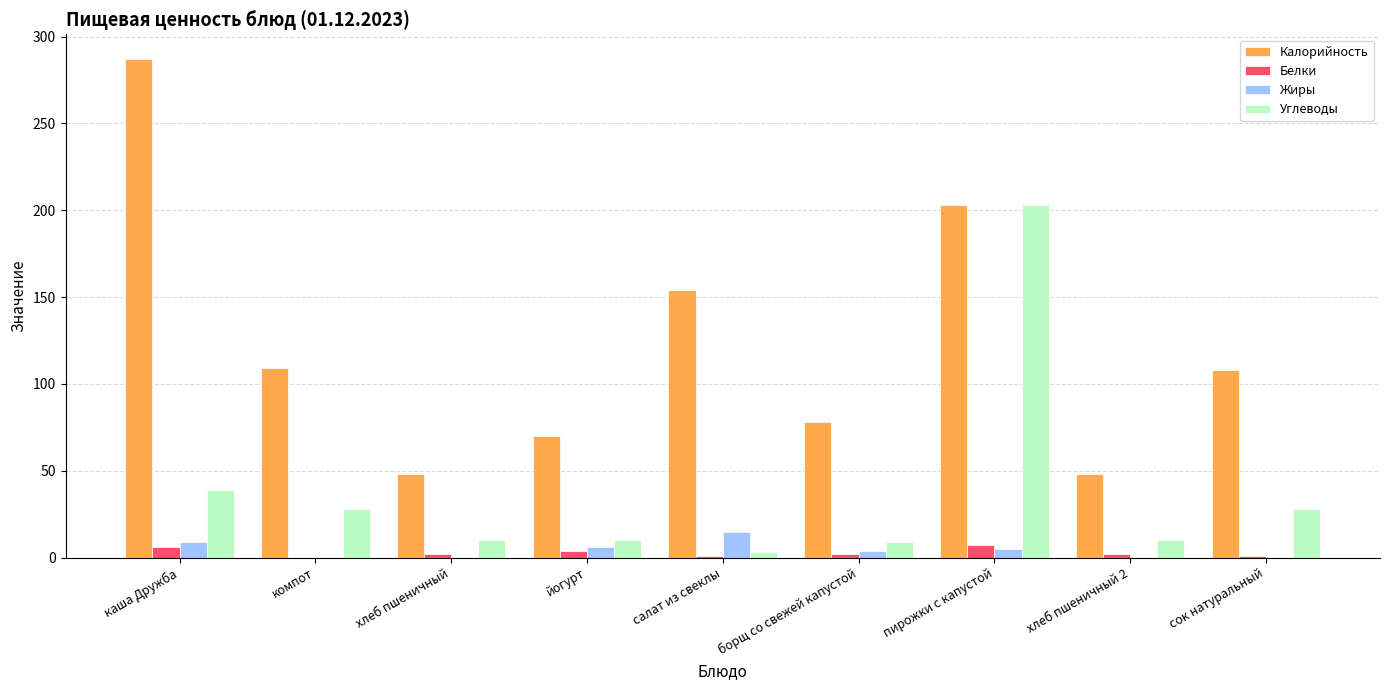

Which series has the widest spread of values?

Калорийность